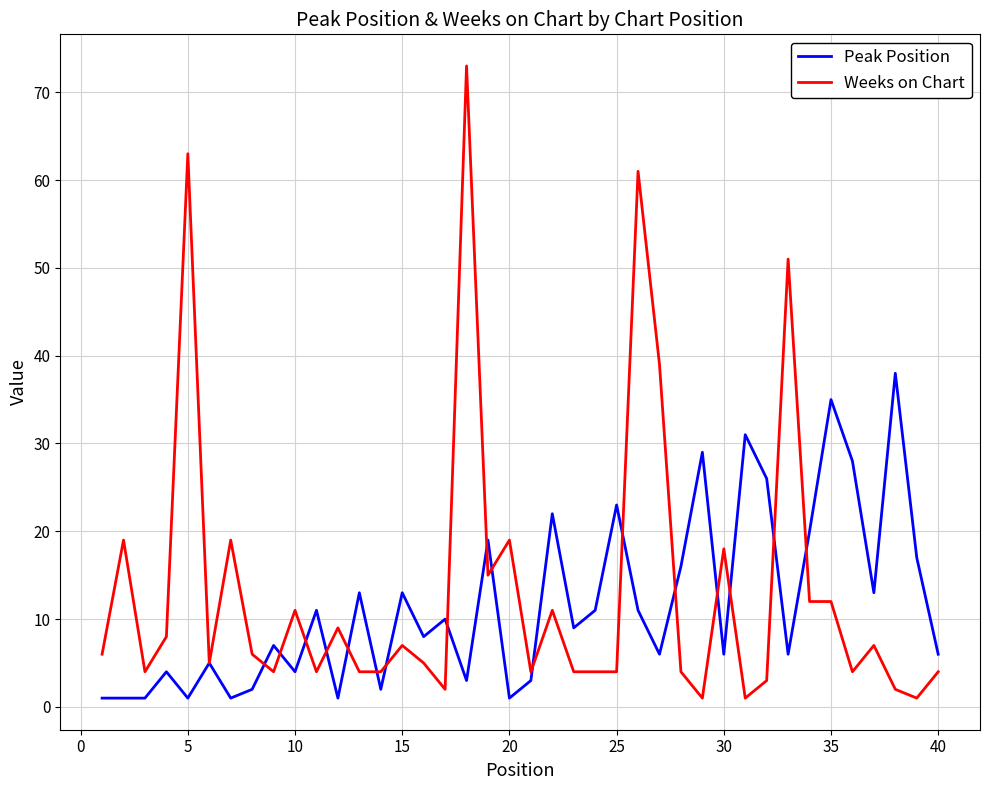

What is the greatest value displayed?

73